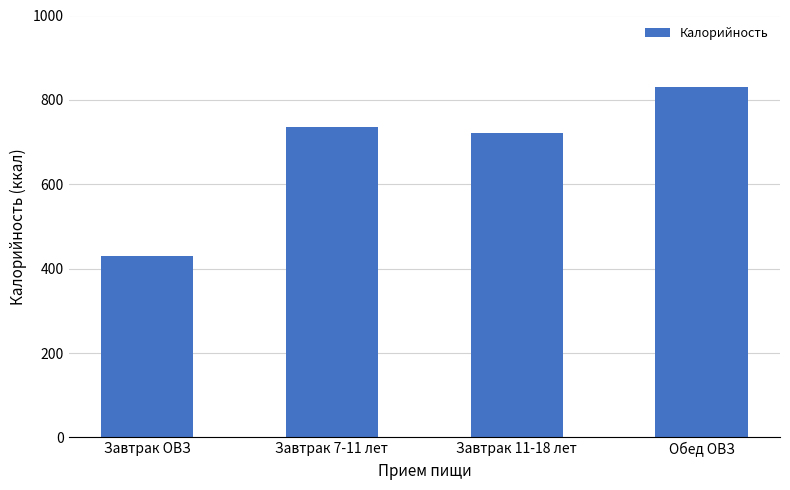

Count the number of data series in this chart.

1